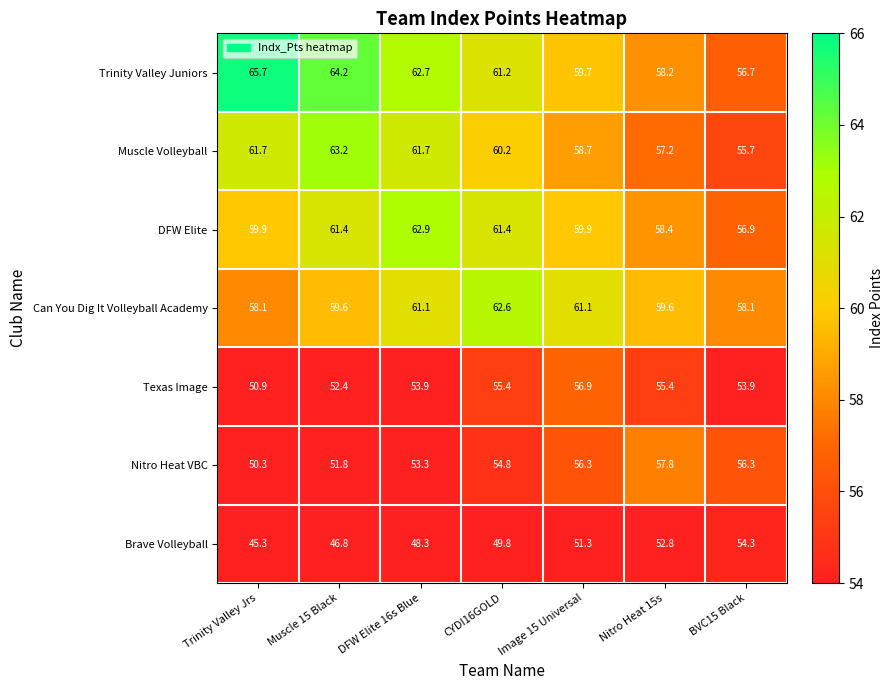

At Muscle 15 Black, list the series in order from largest to smallest.

Trinity Valley Juniors, Muscle Volleyball, DFW Elite, Can You Dig It Volleyball Academy, Texas Image, Nitro Heat VBC, Brave Volleyball